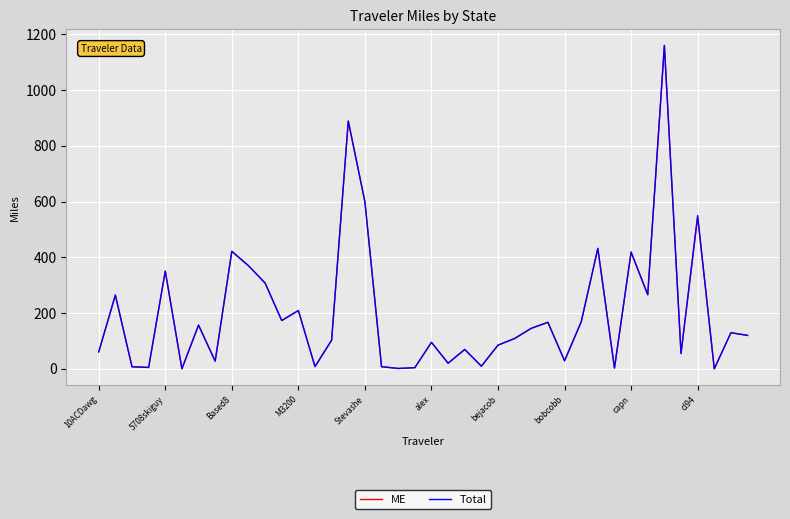

True or false: ME has more than 2 points higher than both neighbors.

True